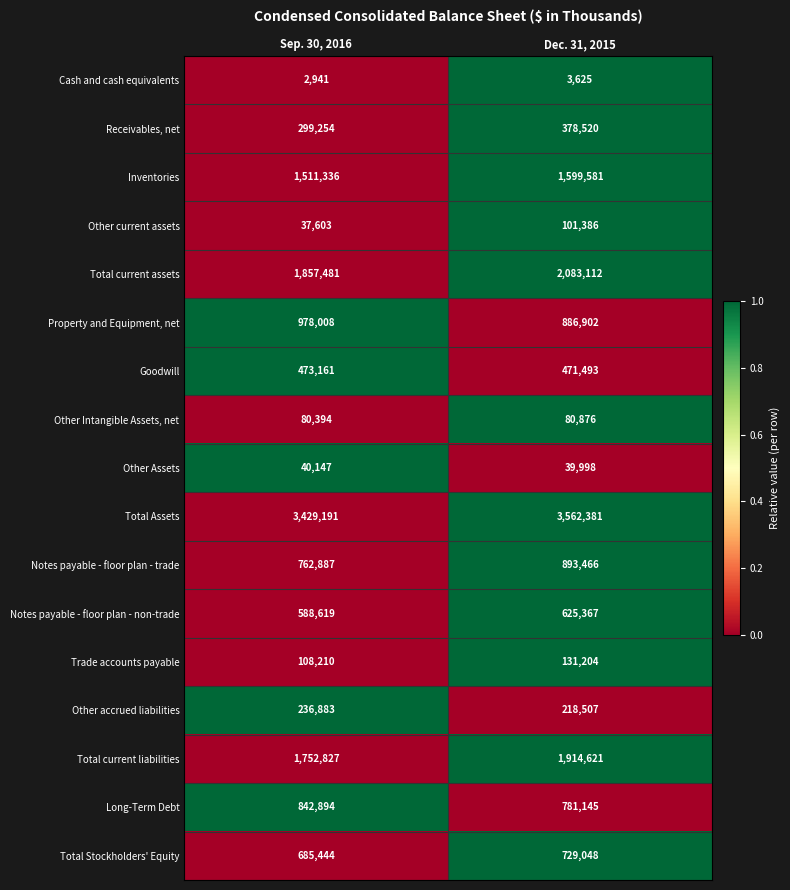

What is the difference between the Total Assets values at Sep. 30, 2016 and Dec. 31, 2015?

133190